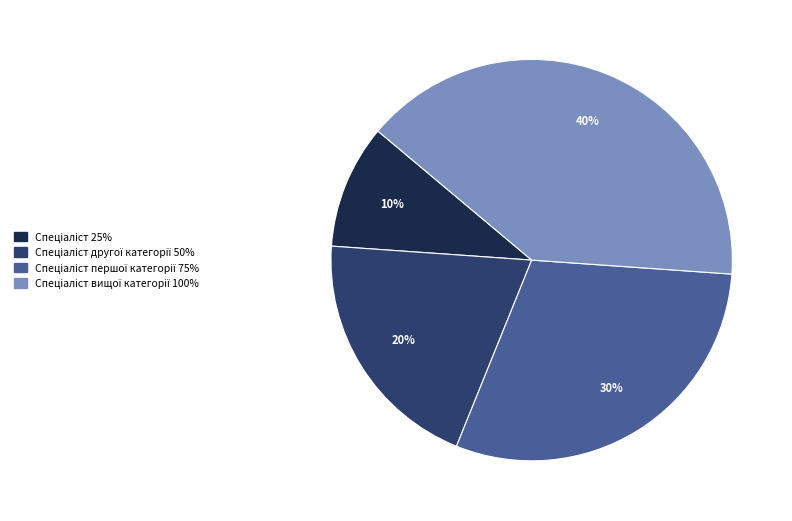

Is there any slice that represents more than half of the pie?

No